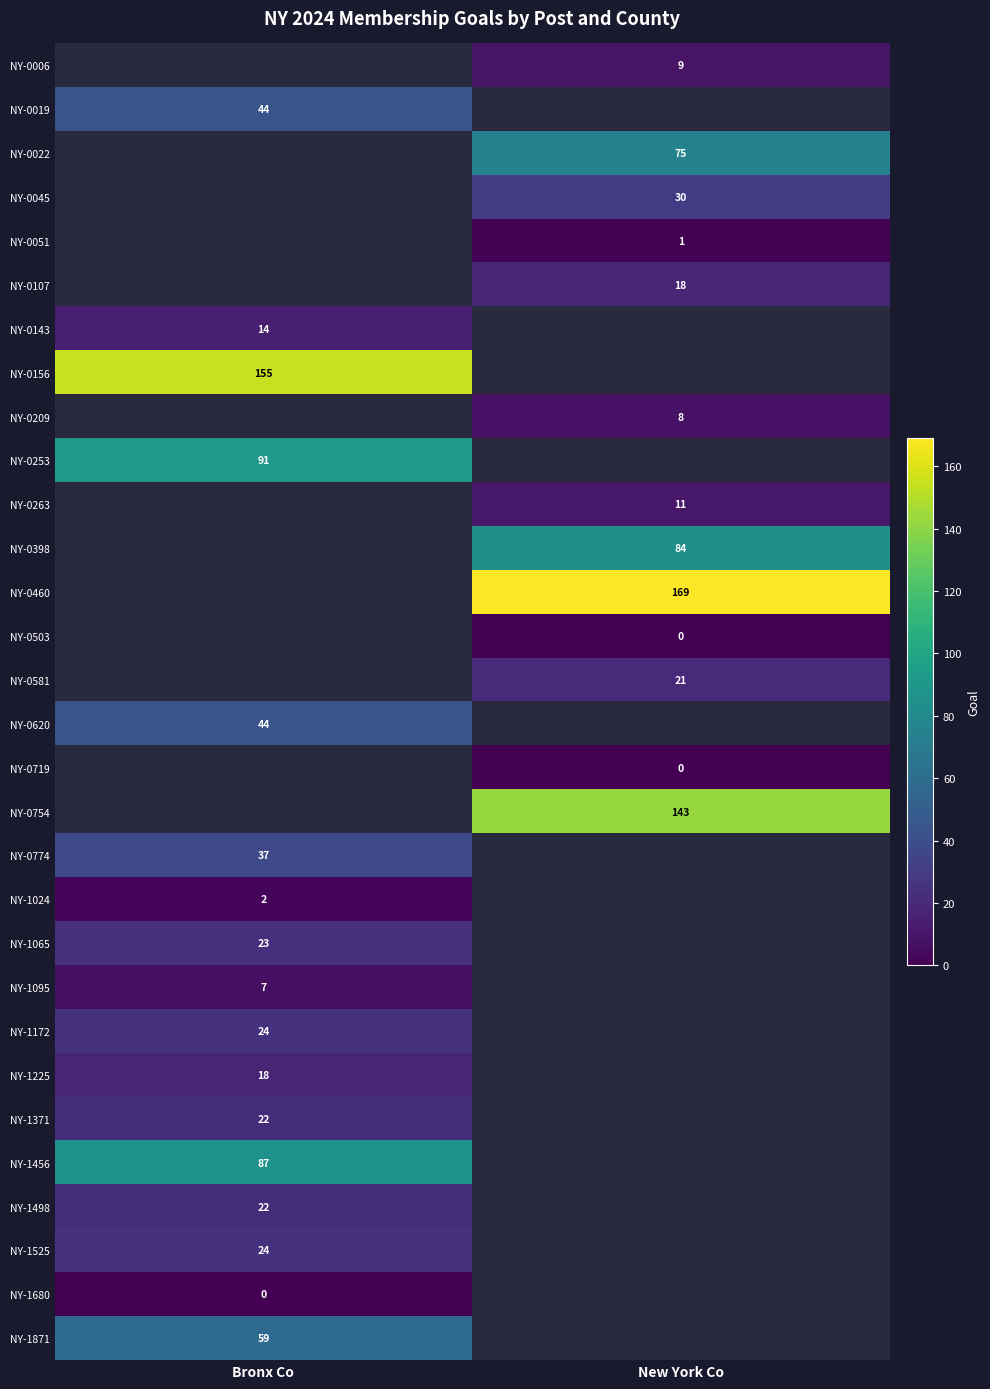

Count the number of categories in the chart.

2